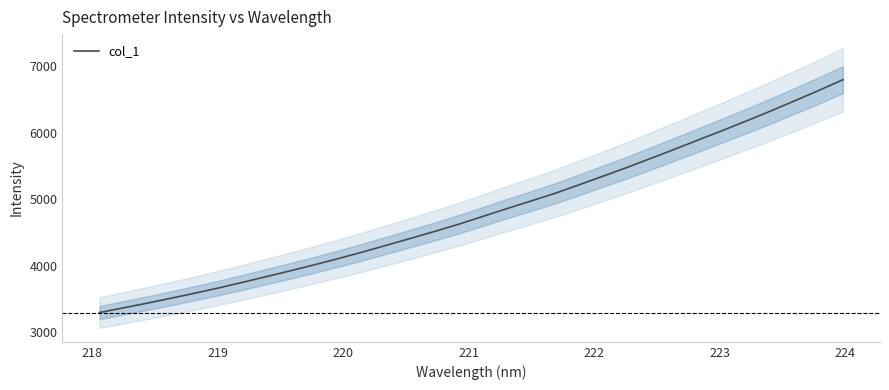

What is the maximum value for col_1?

6798.7